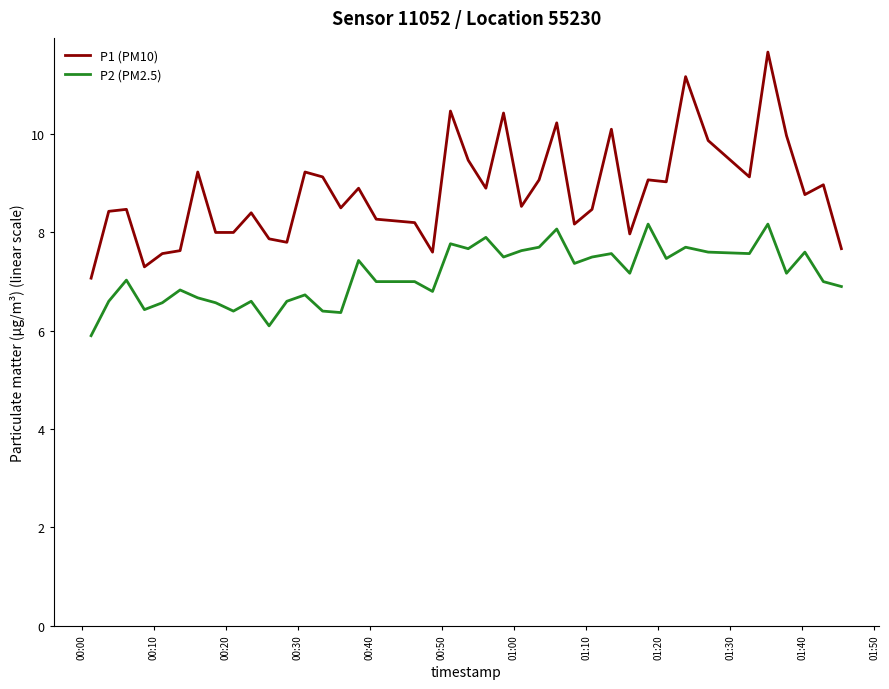

Which series has the widest spread of values?

P1 (PM10)